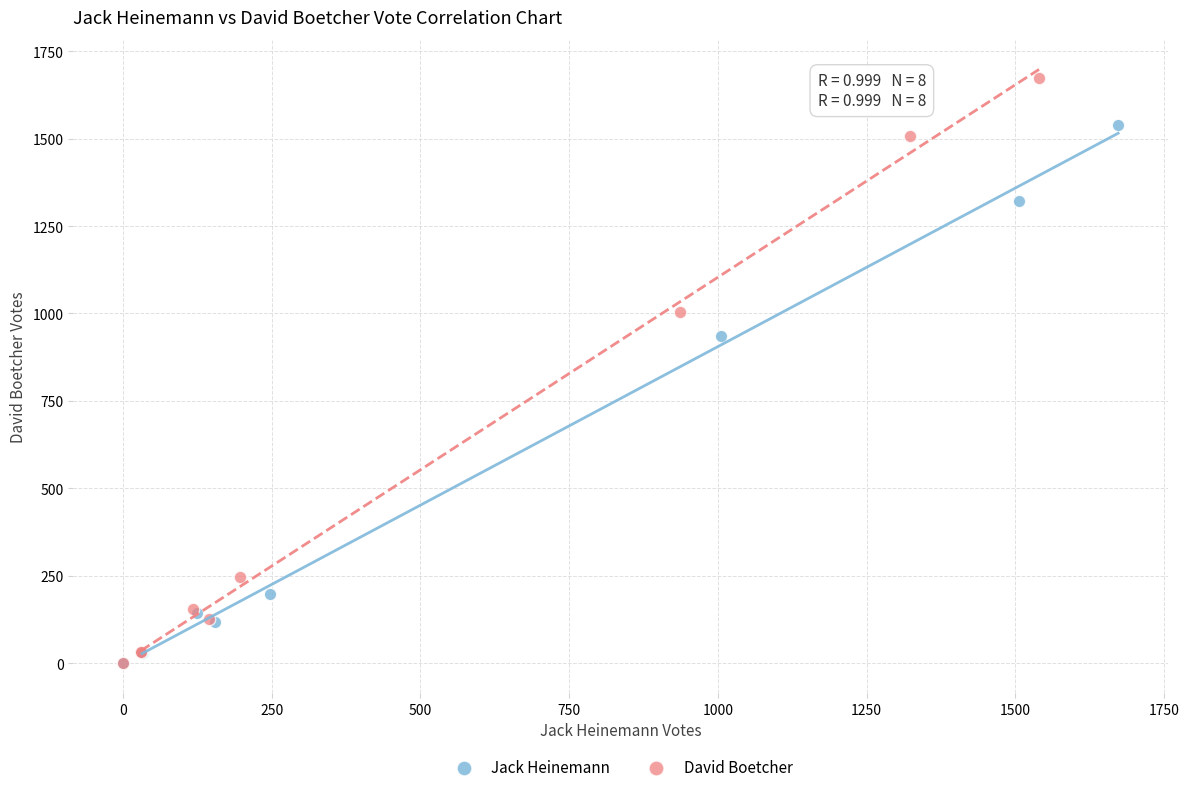

What are all the series names shown in the legend?

Jack Heinemann, David Boetcher